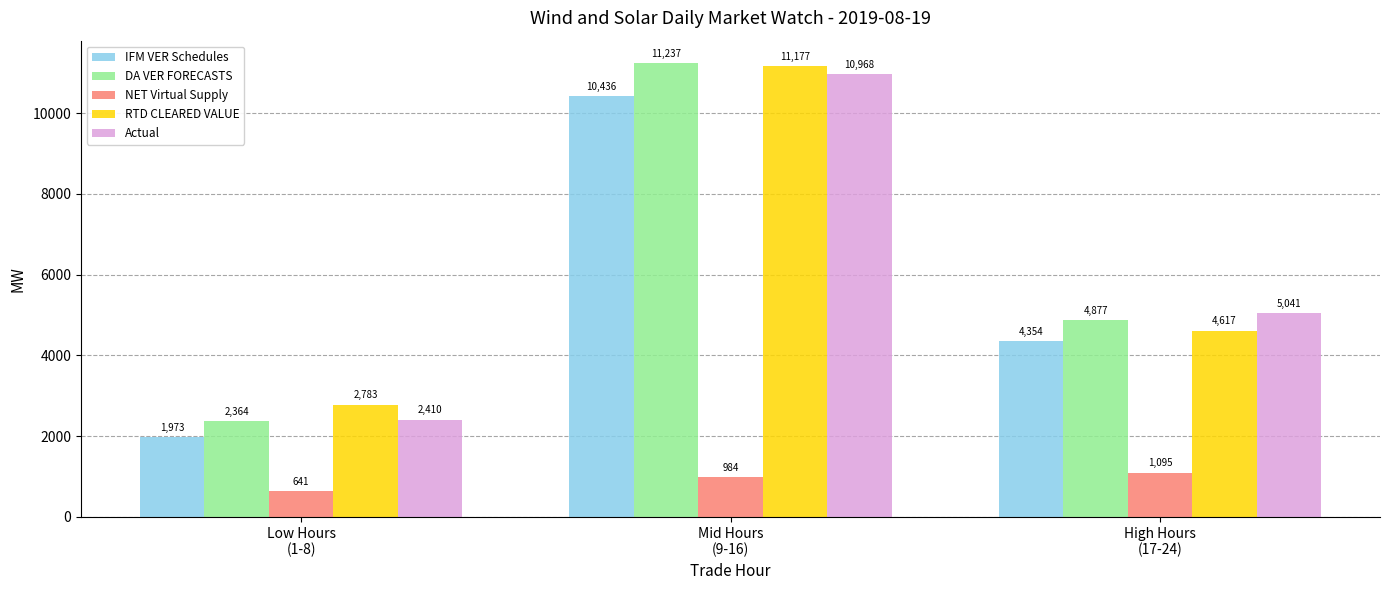

At Low Hours
(1-8), list the series in order from largest to smallest.

RTD CLEARED VALUE, Actual, DA VER FORECASTS, IFM VER Schedules, NET Virtual Supply